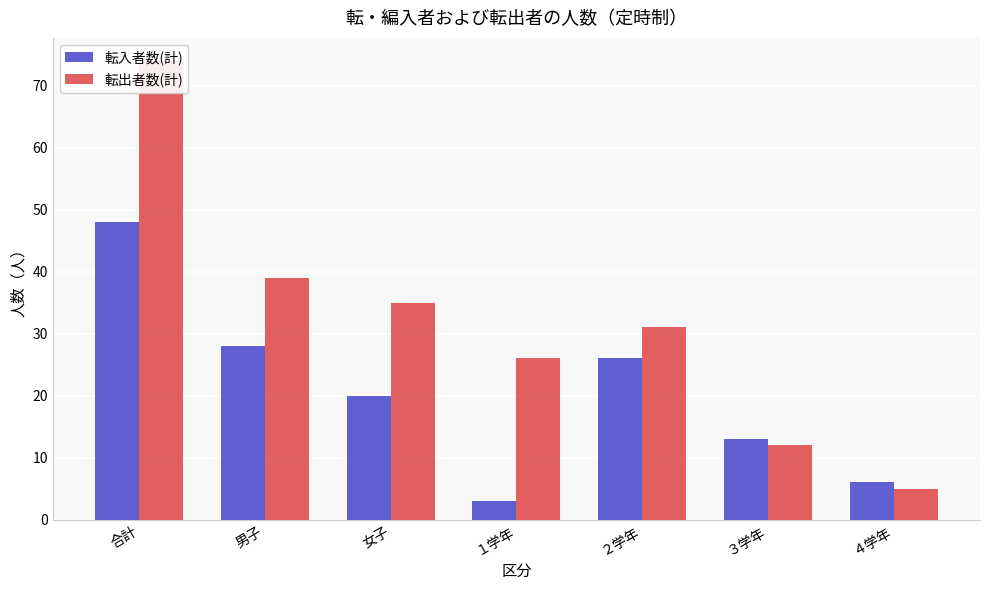

What is the label of the 3rd bar from the right?

２学年